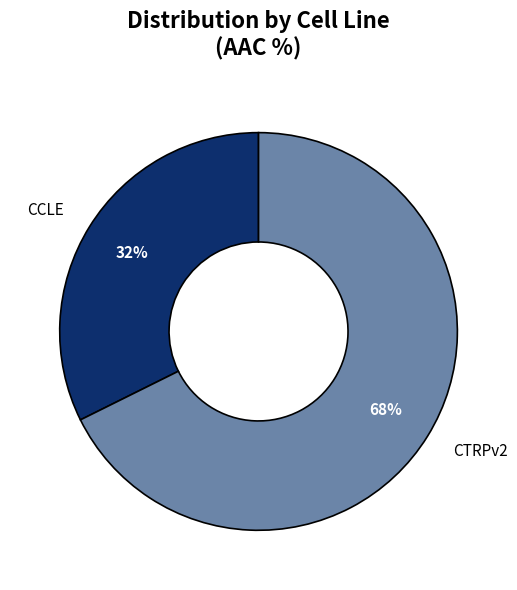

Is the sum of CCLE and CTRPv2 greater than half?

Yes